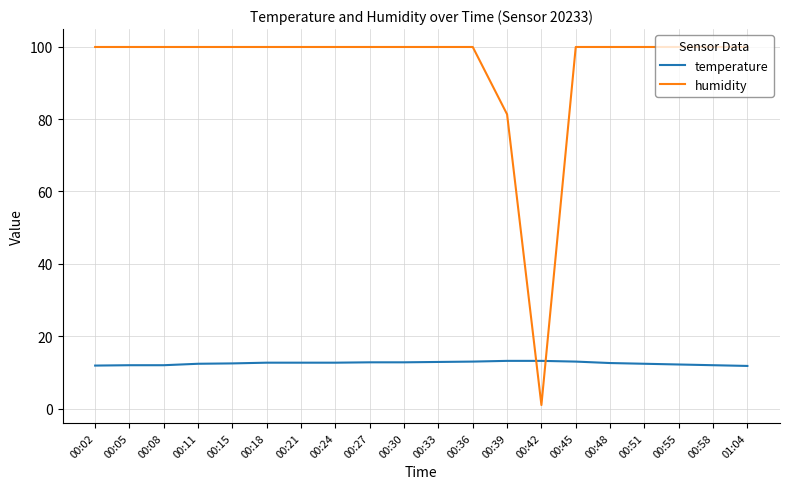

Which series has the largest range (max minus min)?

humidity